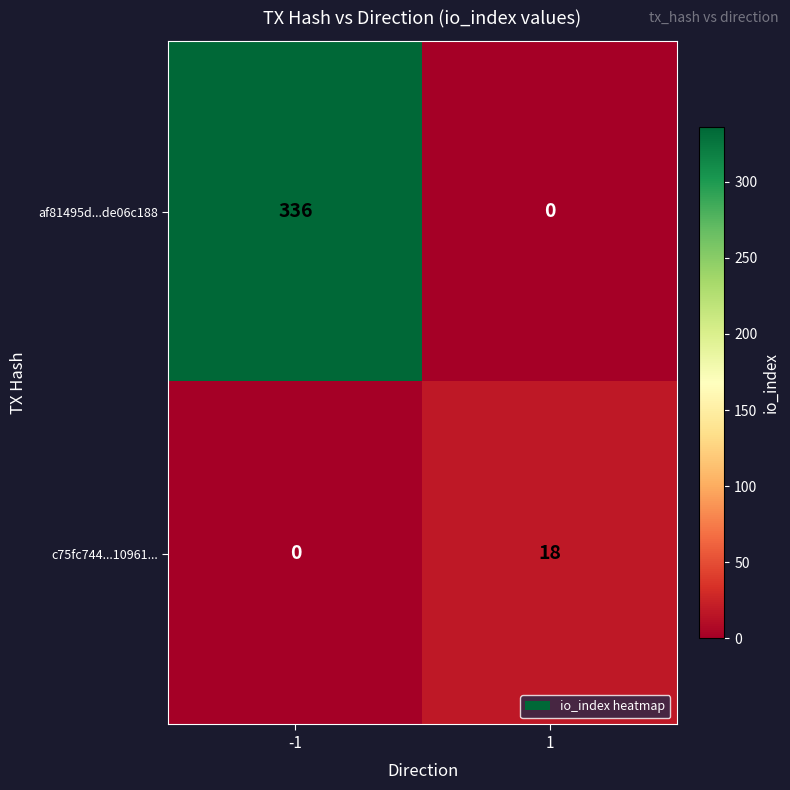

Rank the series at 1 from lowest to highest value.

af81495d...de06c188, c75fc744...10961...